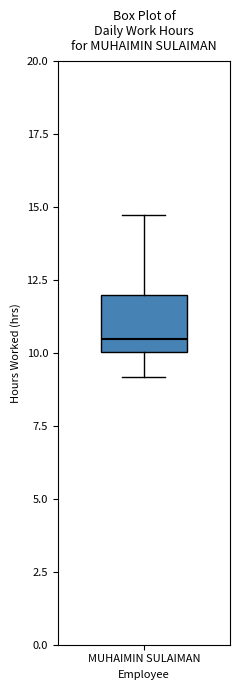

Where does the median line of the box for MUHAIMIN SULAIMAN sit on the y-axis? The values are not printed on the chart, so give them approximately, as read against the axis.

10.5